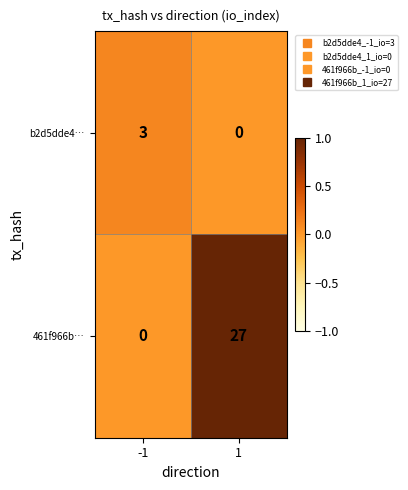

What is the sum of the b2d5dde4… values at -1 and 1?

3